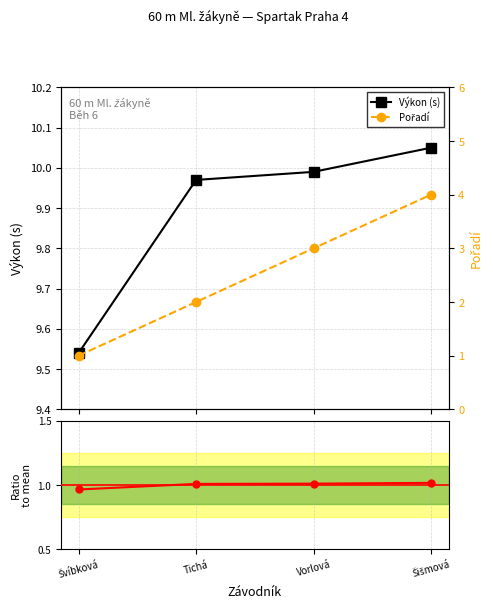

The value of Pořadí at Švíbková is 1.0. True or false?

True